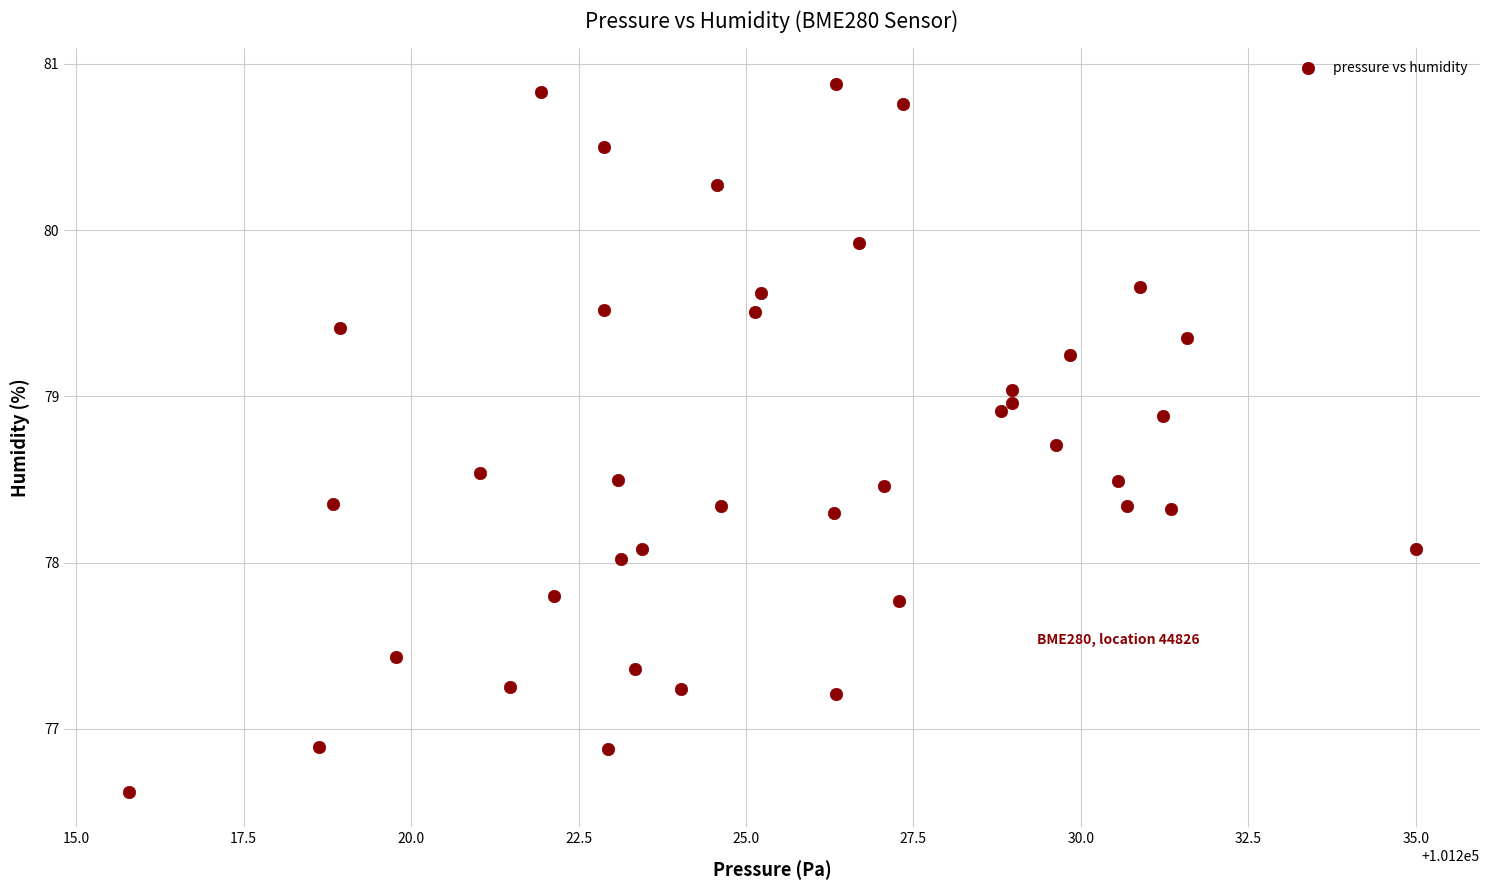

What is the range of Y values (max minus min)?

4.3